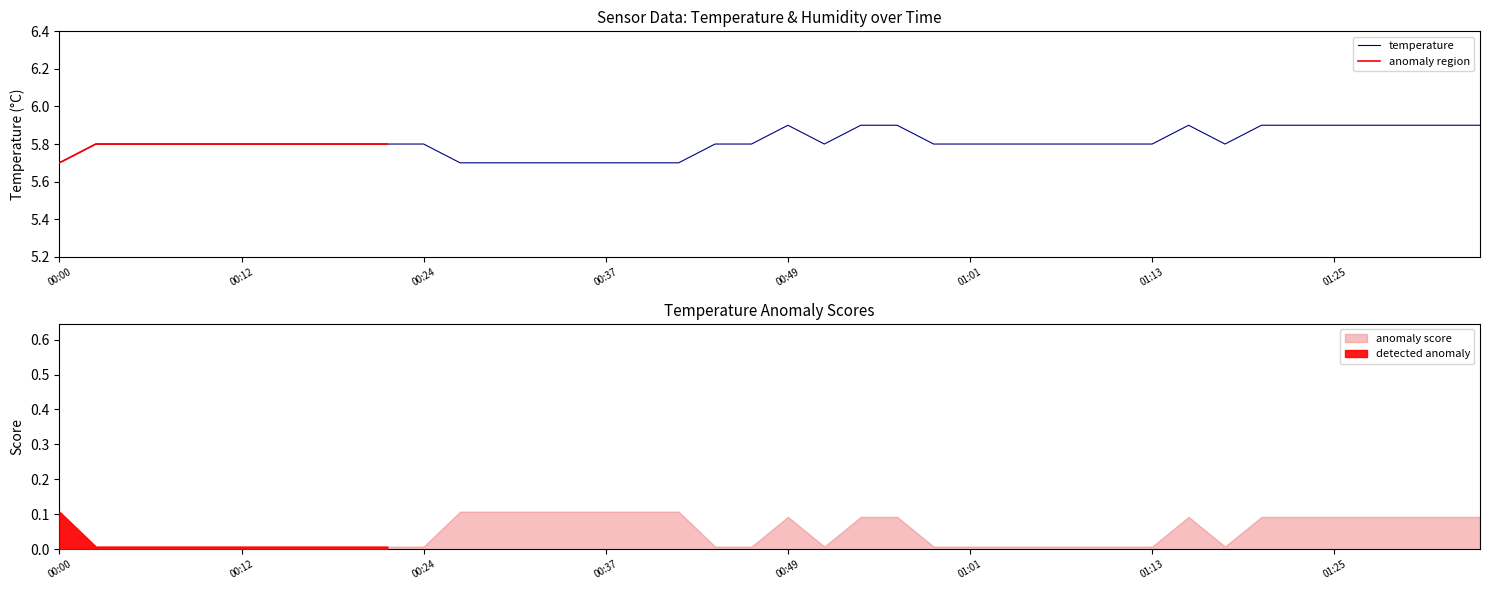

What is the label of the 25th point from the right?

00:37